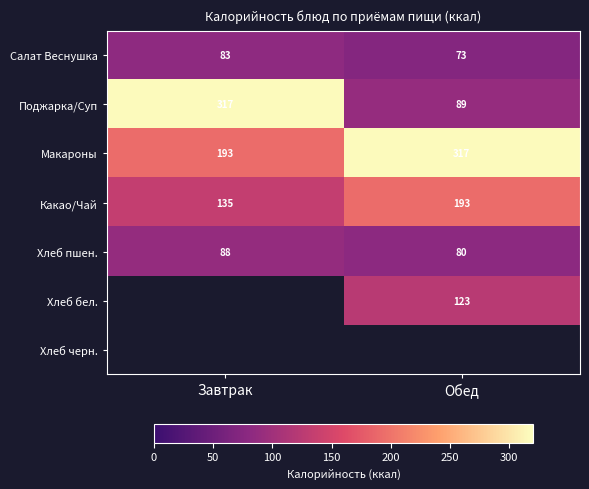

What is the average value of the Какао/Чай series?

164